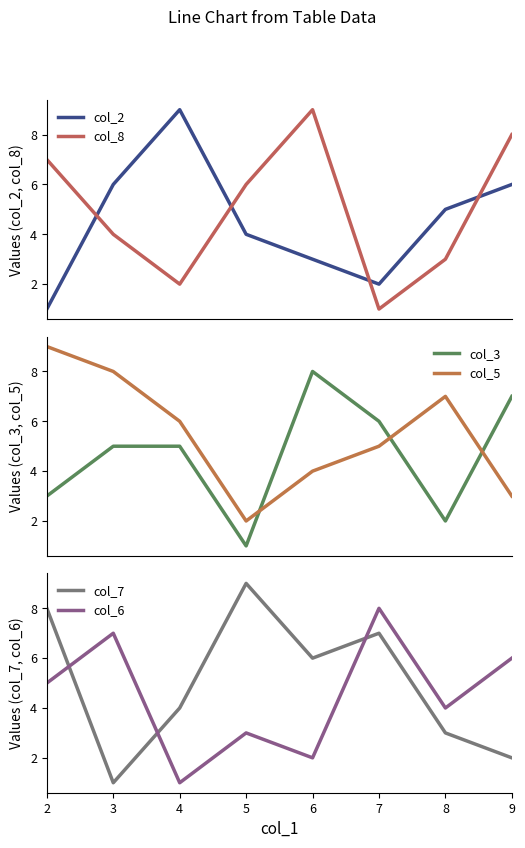

True or false: col_6 and col_8 cross at least once.

True